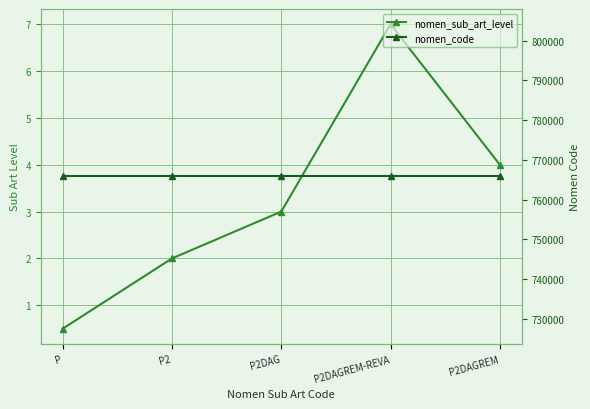

What is the label of the 1st point from the right?

P2DAGREM